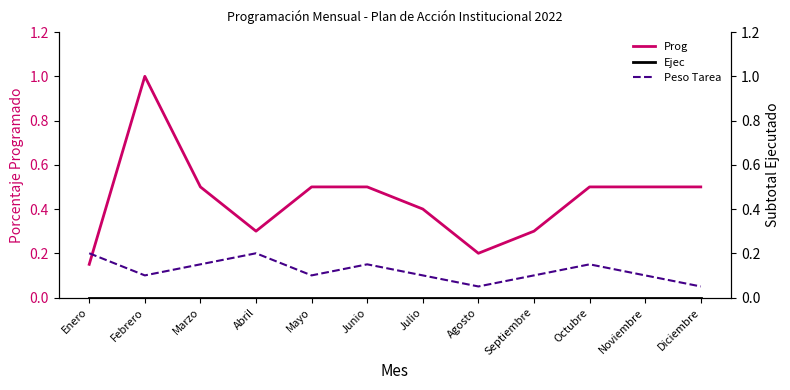

True or false: Ejec and Peso Tarea cross at least once.

False